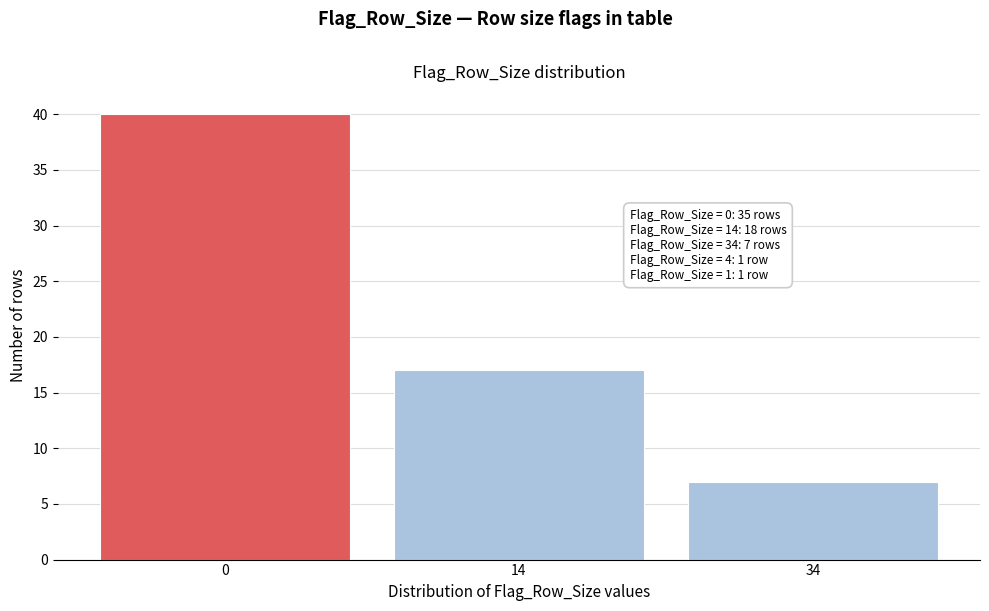

Reading right to left, transcribe all the data shown in this chart.

7	17	40